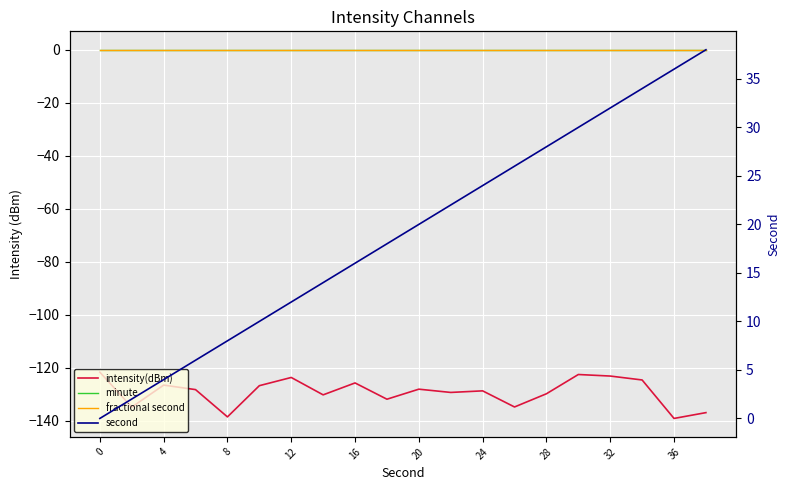

Reading right to left, extract all data points from this chart.

intensity(dBm): -137.0	-139.2	-124.6	-123.2	-122.6	-129.9	-134.8	-128.8	-129.4	-128.1	-131.9	-125.8	-130.3	-123.7	-126.8	-138.6	-128.3	-126.6	-134.9	-121.7
minute: 0.0	0.0	0.0	0.0	0.0	0.0	0.0	0.0	0.0	0.0	0.0	0.0	0.0	0.0	0.0	0.0	0.0	0.0	0.0	0.0
fractional second: 0.0	0.0	0.0	0.0	0.0	0.0	0.0	0.0	0.0	0.0	0.0	0.0	0.0	0.0	0.0	0.0	0.0	0.0	0.0	0.0
second: 38.0	36.0	34.0	32.0	30.0	28.0	26.0	24.0	22.0	20.0	18.0	16.0	14.0	12.0	10.0	8.0	6.0	4.0	2.0	0.0